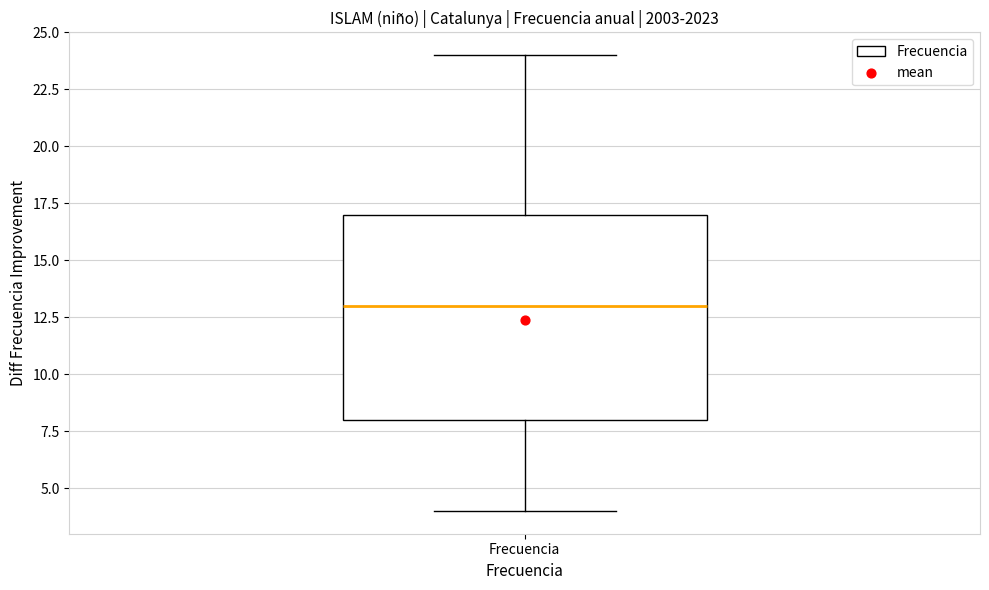

Read this box plot against the y-axis: the position of the median line, the range covered by the box, and the ends of both whiskers. The values are not printed on the chart, so give them approximately, as read against the axis.

median 13, box 8 to 17, whiskers 4 to 24